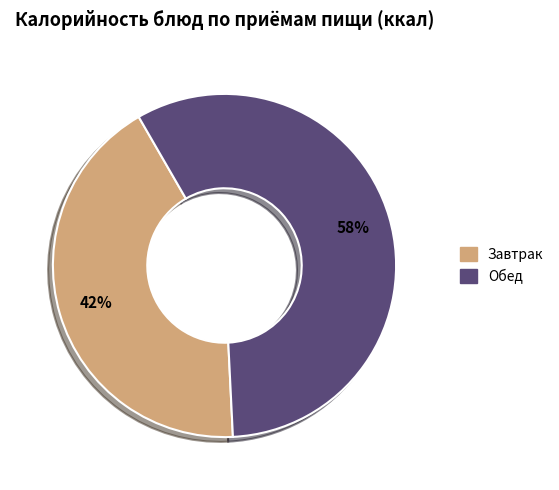

Which category accounts for the majority?

Обед